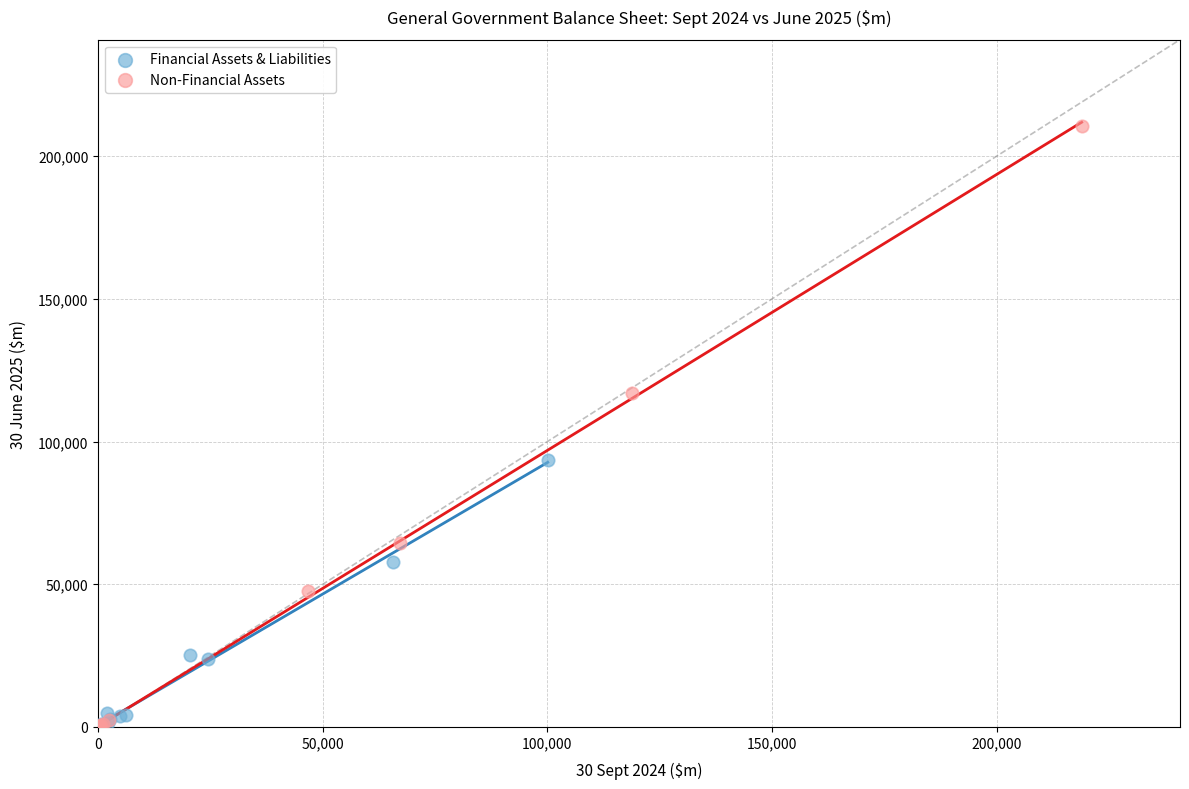

Which series has the widest spread of Y values?

Non-Financial Assets